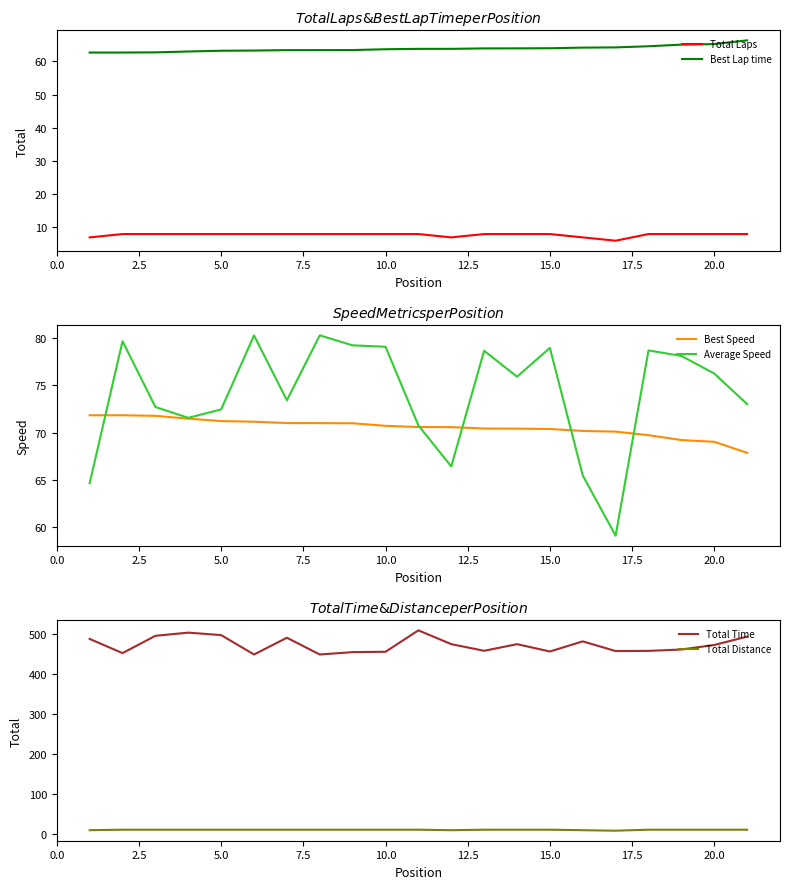

True or false: Best Lap time and Total Laps intersect in this chart.

False